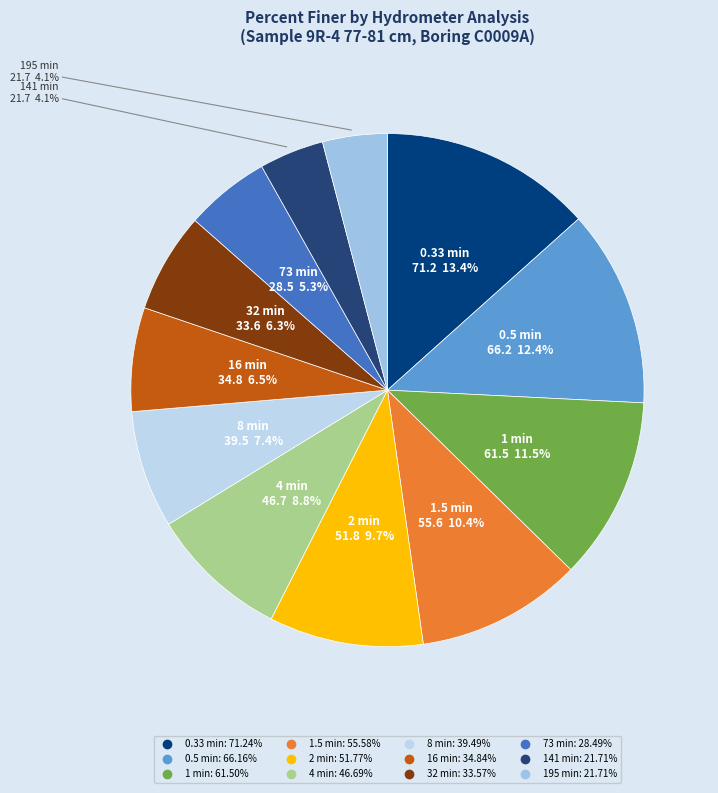

Combined, do 1.5 min and 141 min account for over 50%?

No